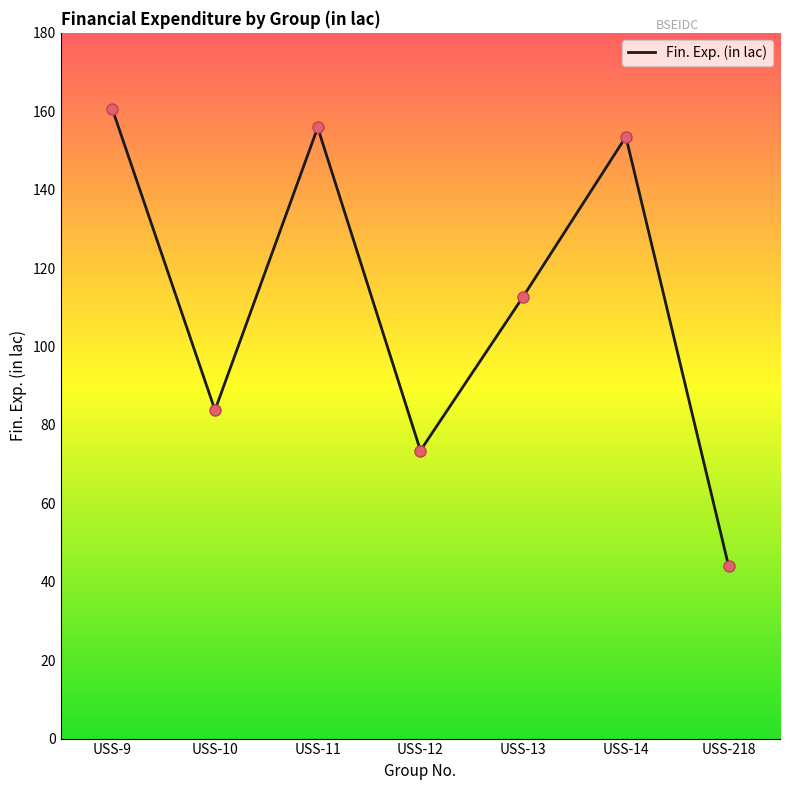

What is the ratio of the value at USS-13 to the value at USS-11?

0.7